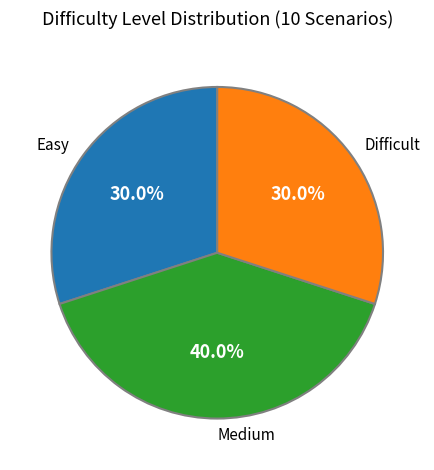

Which category has the biggest portion of the pie?

Medium